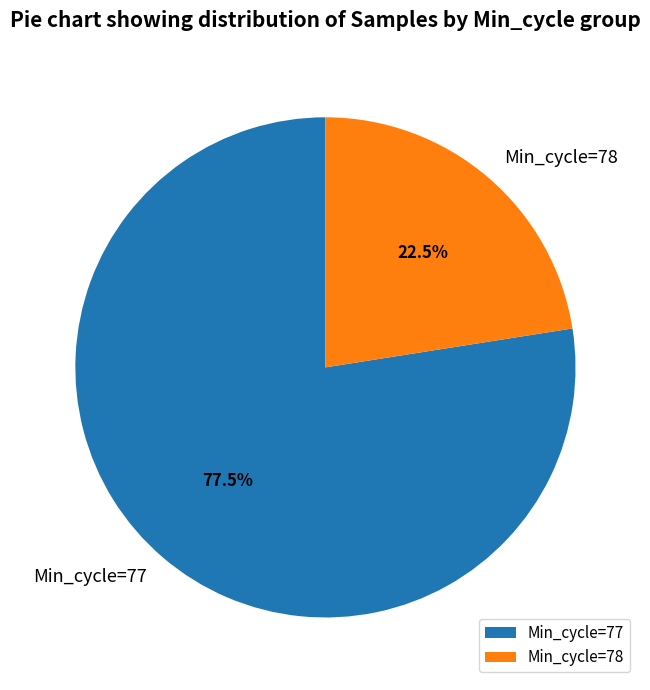

Approximately how many times larger is the value at Min_cycle=78 compared to Min_cycle=77?

0.3